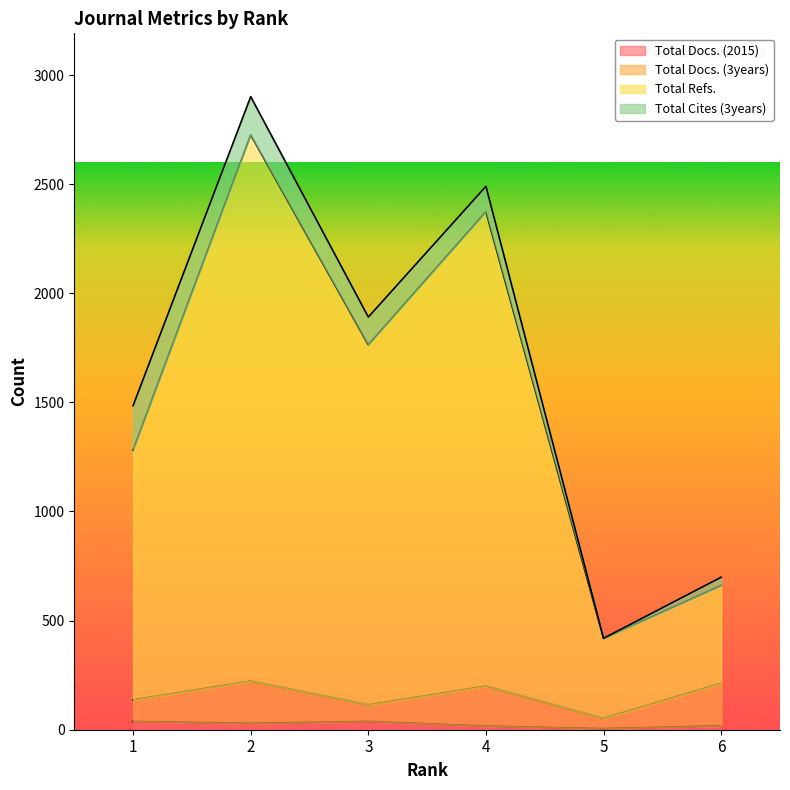

At which category does Total Refs. reach its first local valley?

3